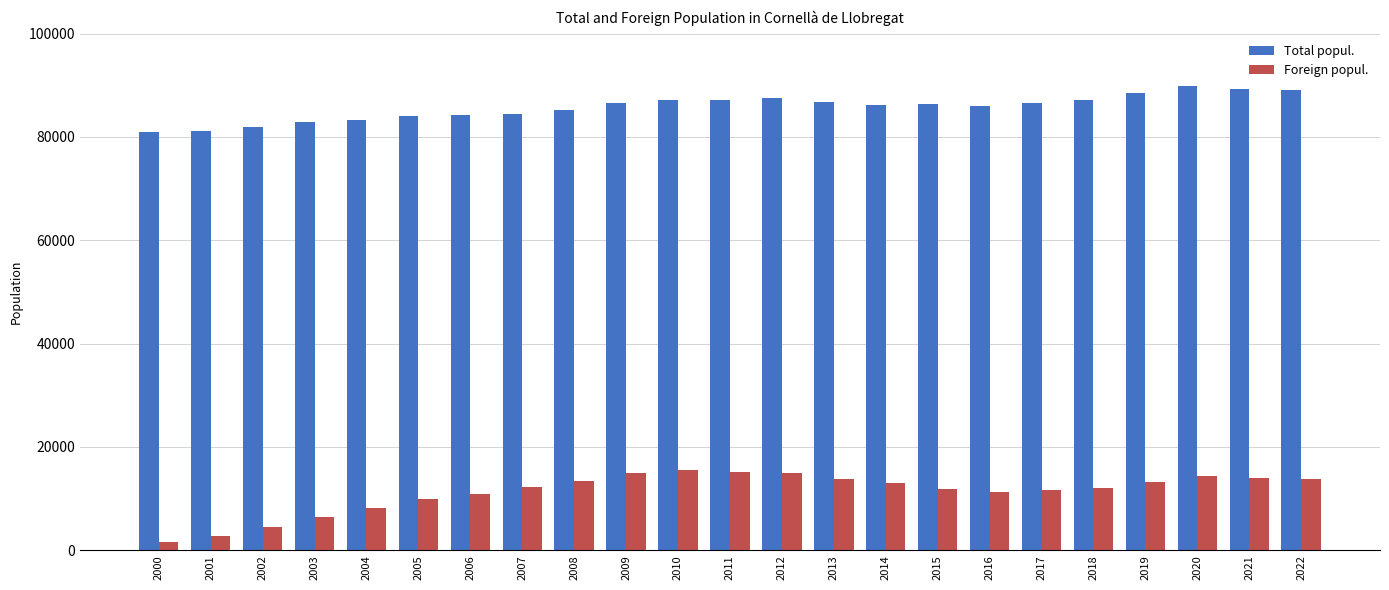

What is the difference between the Foreign popul. values at 2014 and 2022?

888